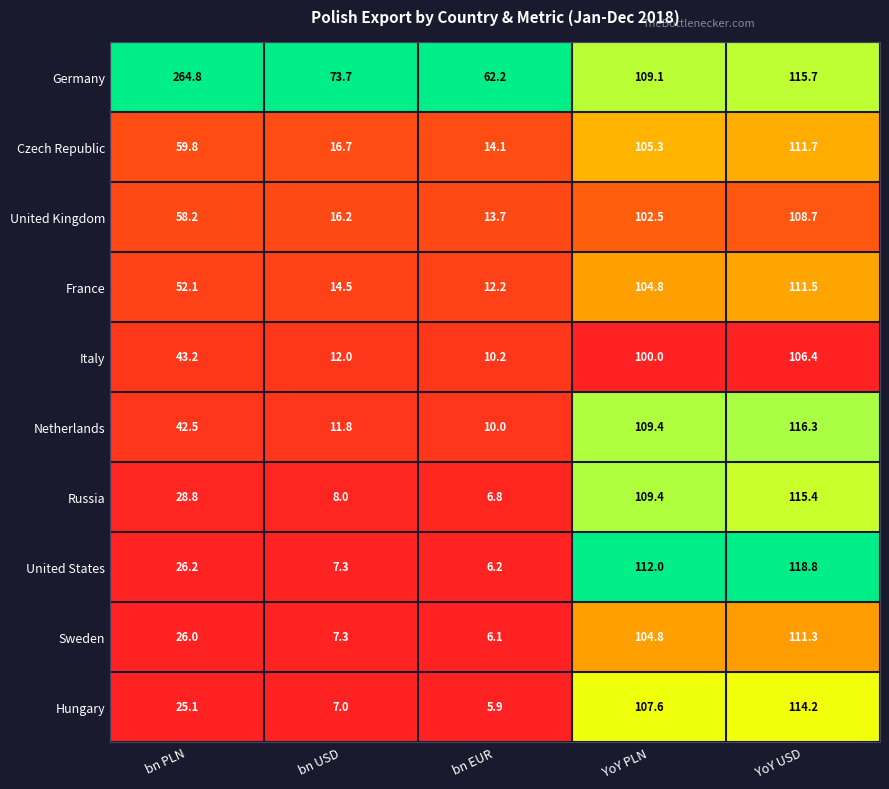

What is the total value across all series at YoY PLN?

1064.9